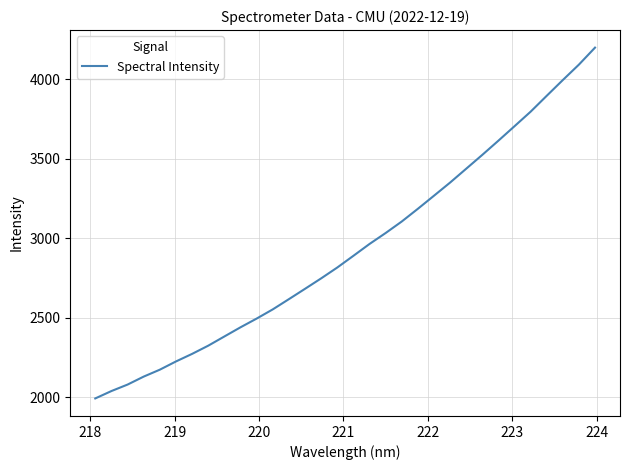

How many values are below 2888?

16